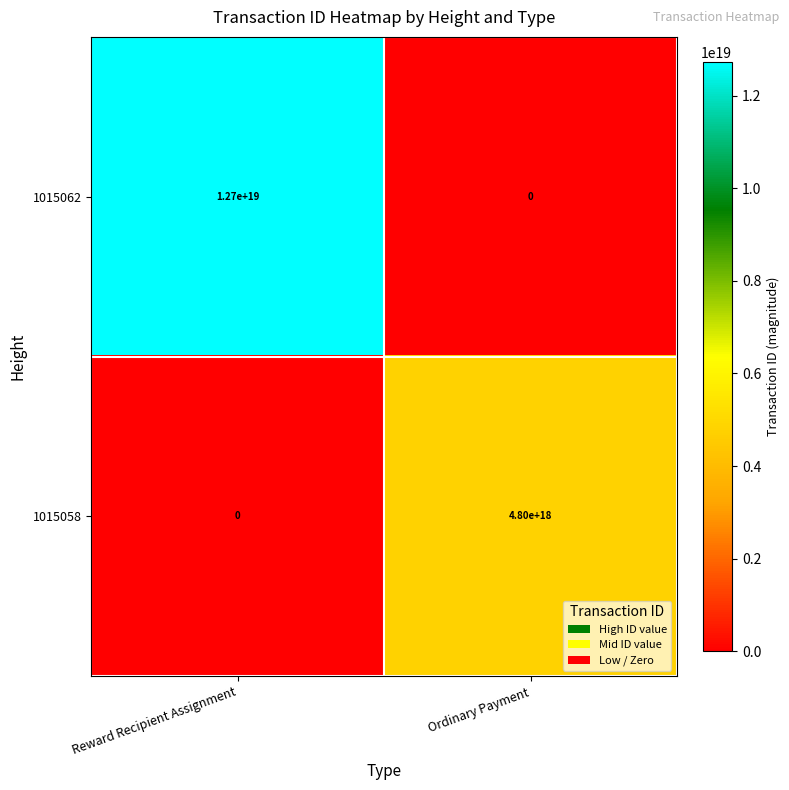

Between Reward Recipient Assignment and Ordinary Payment, which series saw the biggest shift?

1015062